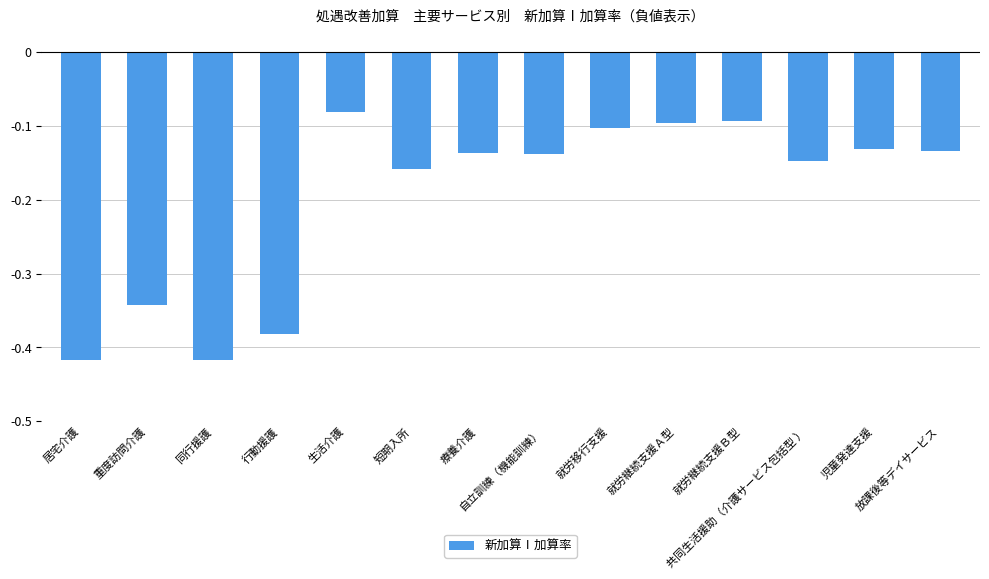

What is the difference between the maximum and second lowest values?

0.3